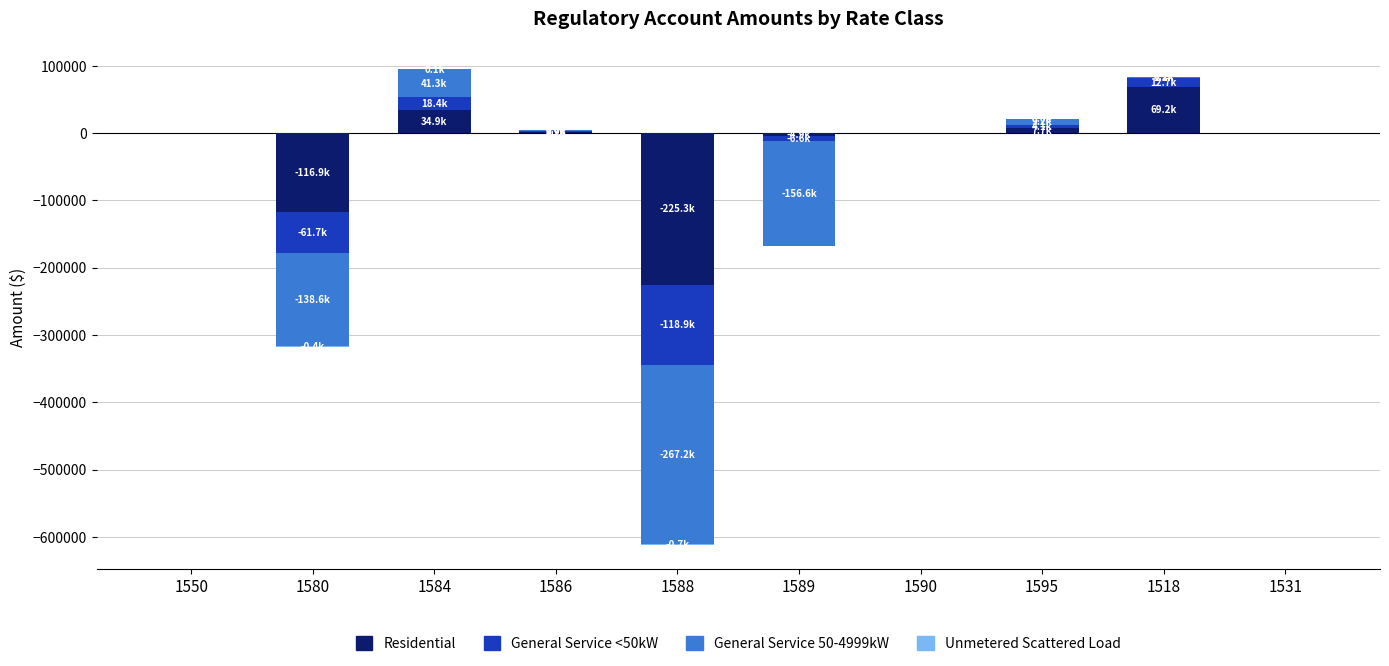

What are all the series names shown in the legend?

Residential, General Service <50kW, General Service 50-4999kW, Unmetered Scattered Load